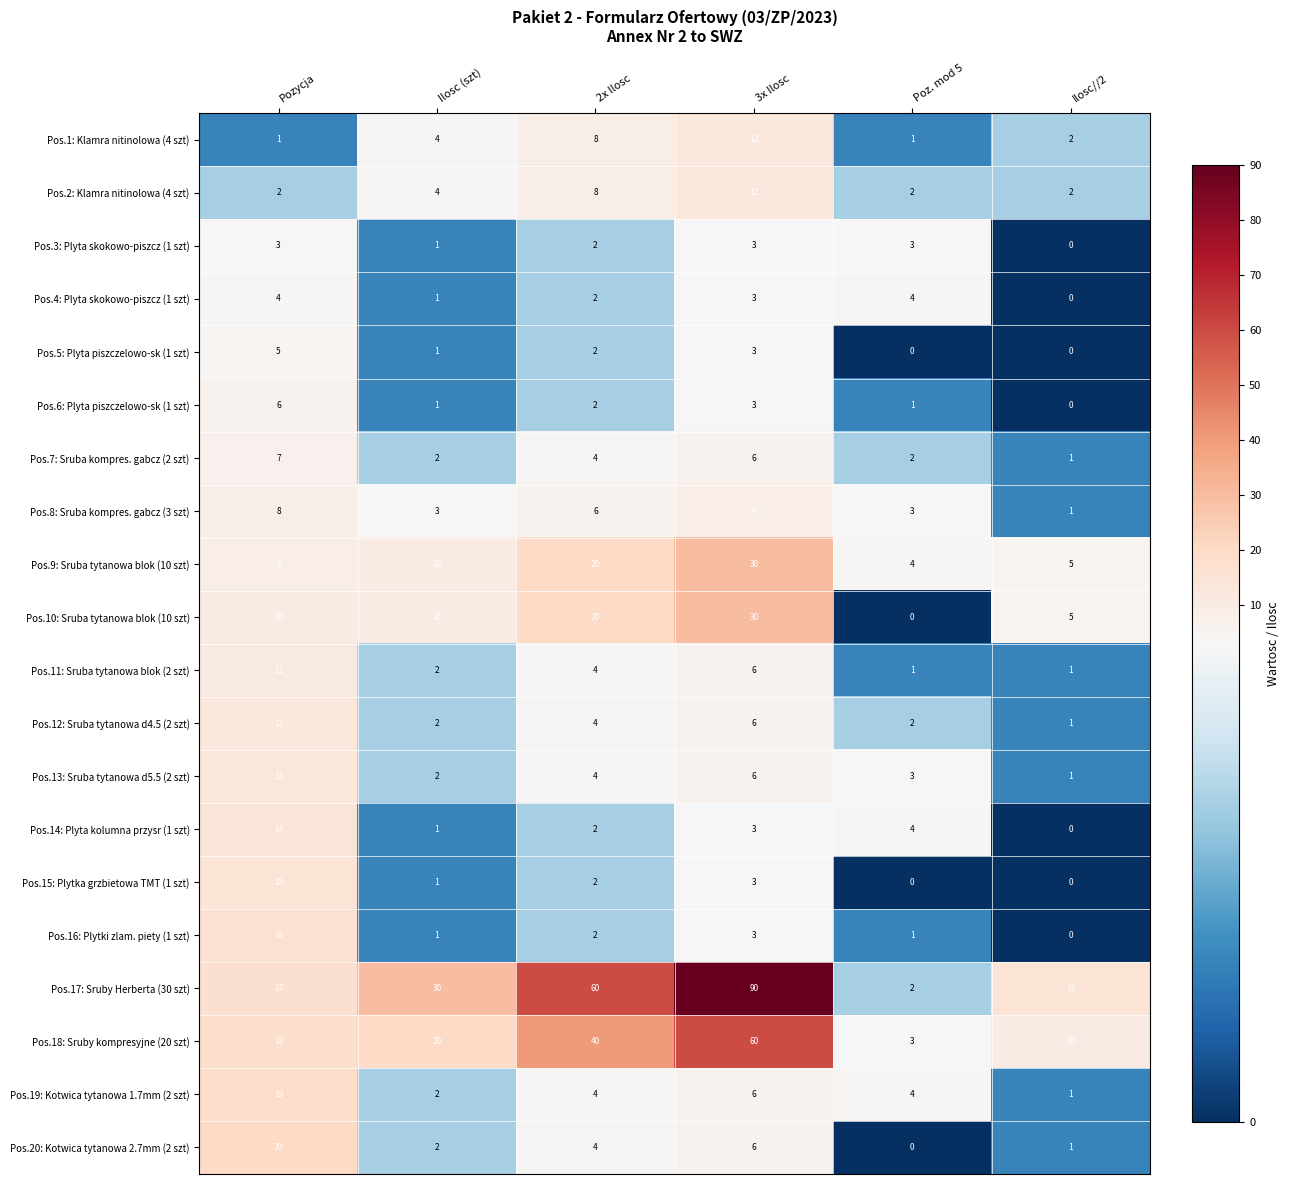

Which label corresponds to the largest value in the chart?

3x Ilosc